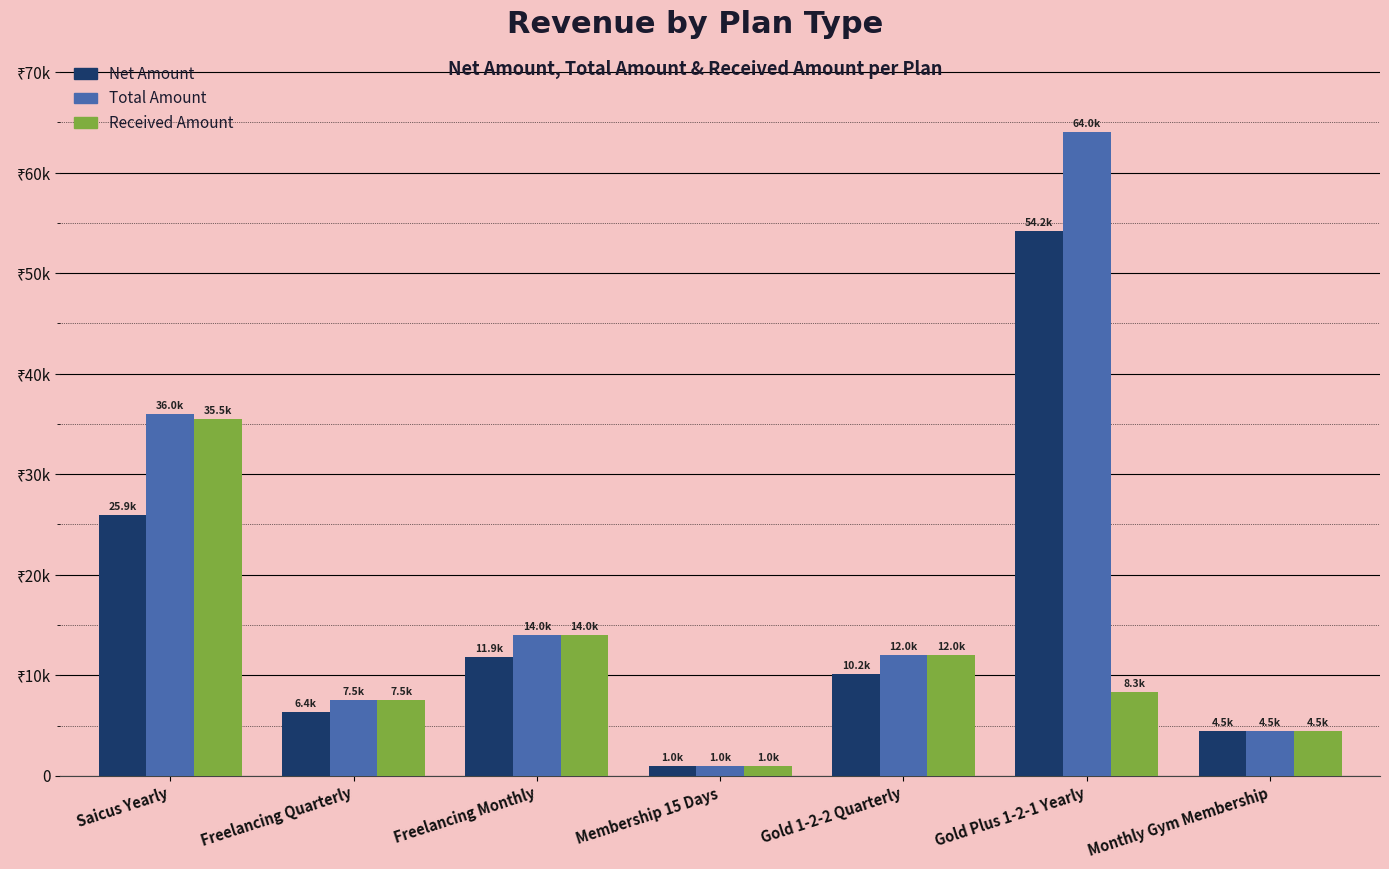

What are all the series names shown in the legend?

Net Amount, Total Amount, Received Amount